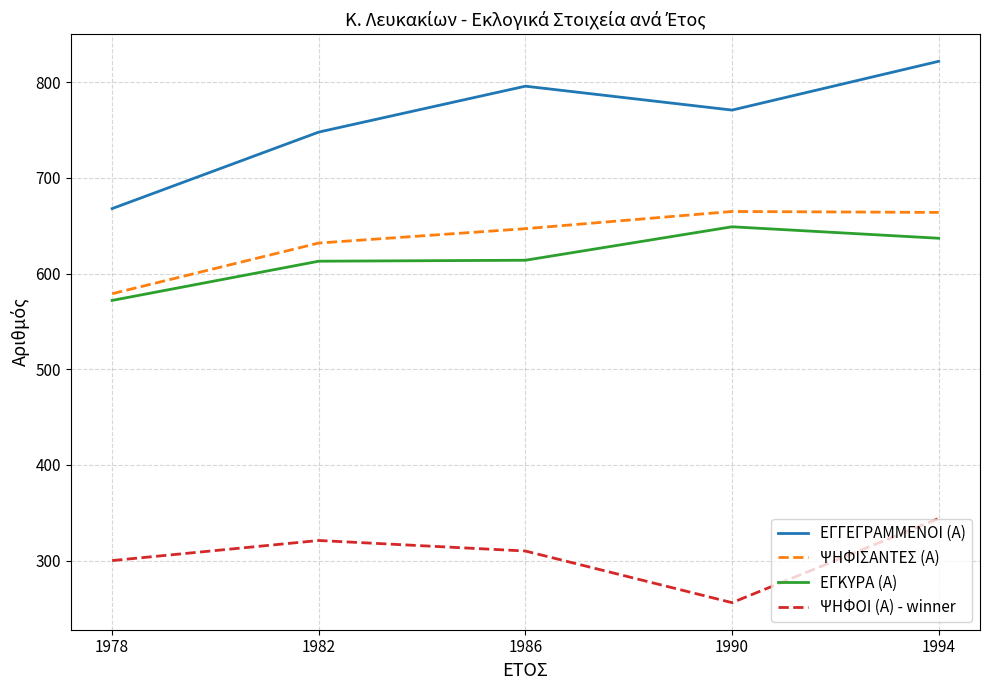

What is the minimum value for ΕΓΓΕΓΡΑΜΜΕΝΟΙ (Α)?

668